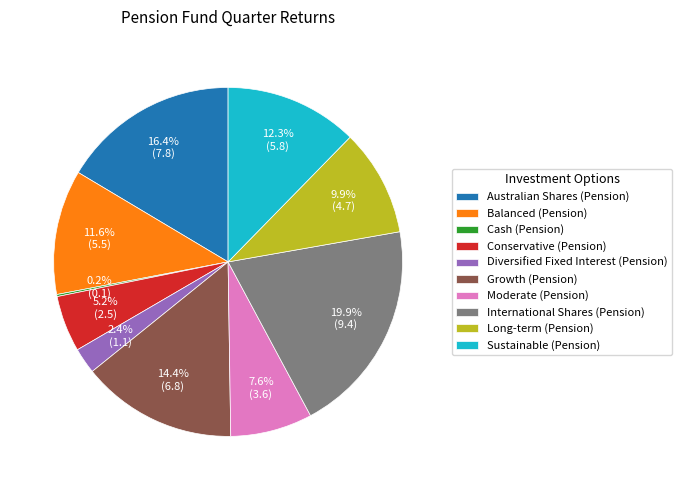

To the nearest percent, what is the average slice percentage?

10%